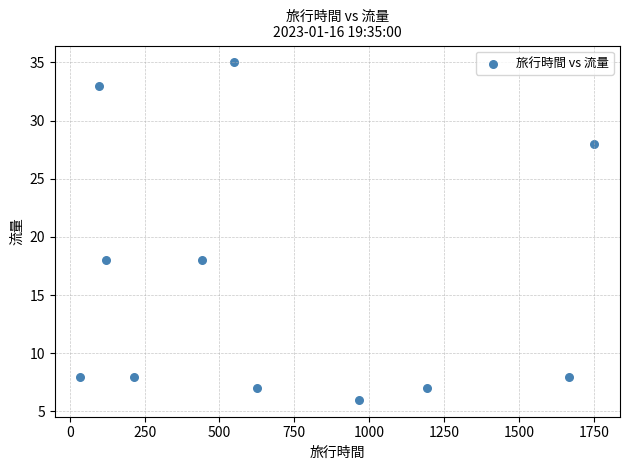

What is the range of Y values (max minus min)?

29